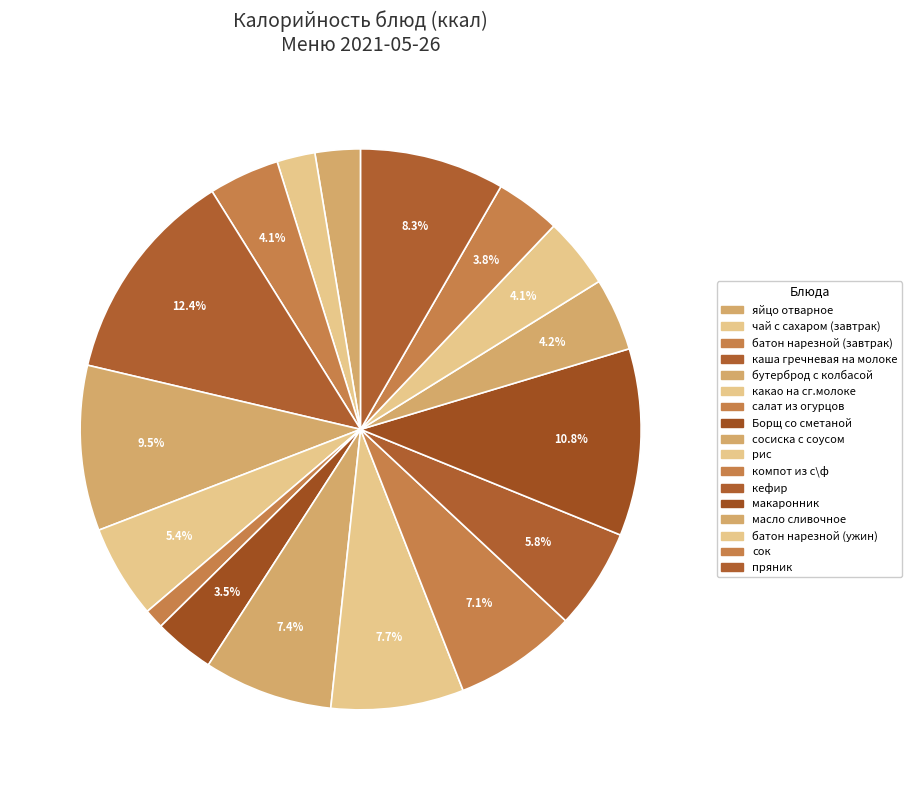

Combined, do сок and сосиска с соусом account for over 50%?

No